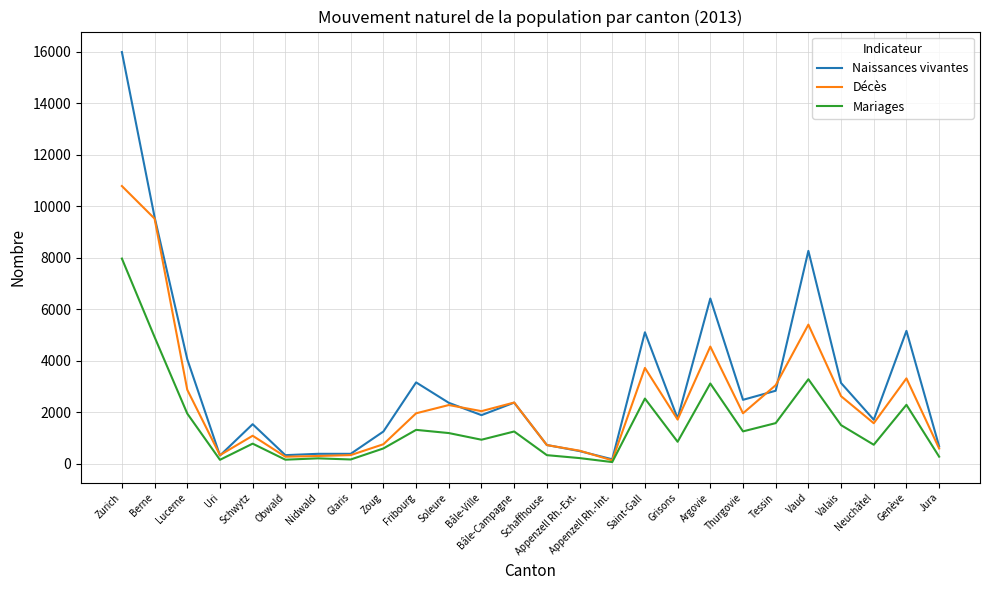

Rank the series by their average value, from highest to lowest.

Naissances vivantes, Décès, Mariages